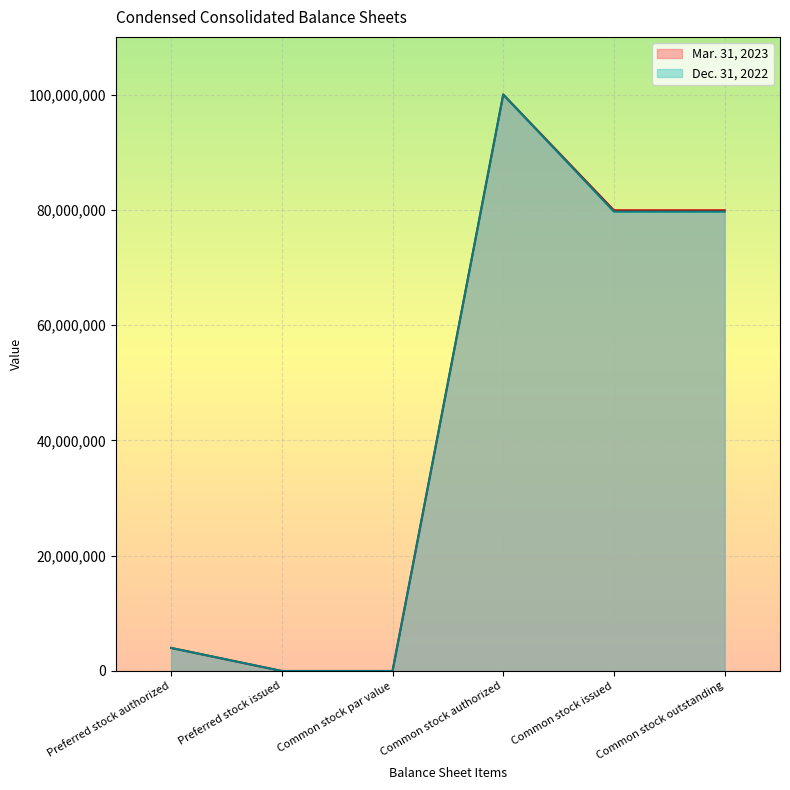

What is the difference between the Dec. 31, 2022 values at Common stock issued and Common stock authorized?

20317000